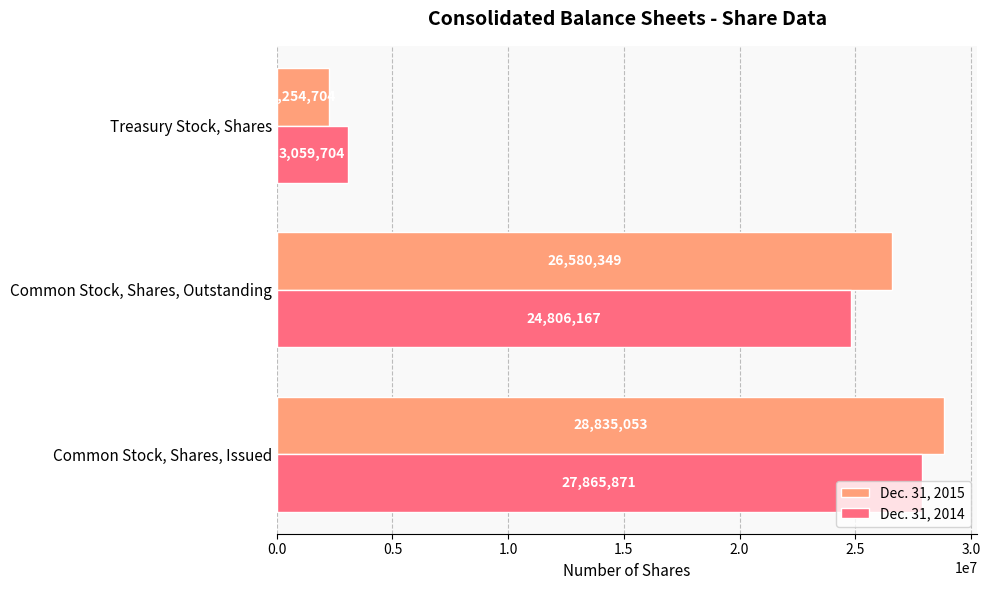

What is the lowest value of the Dec. 31, 2014 series?

3059704